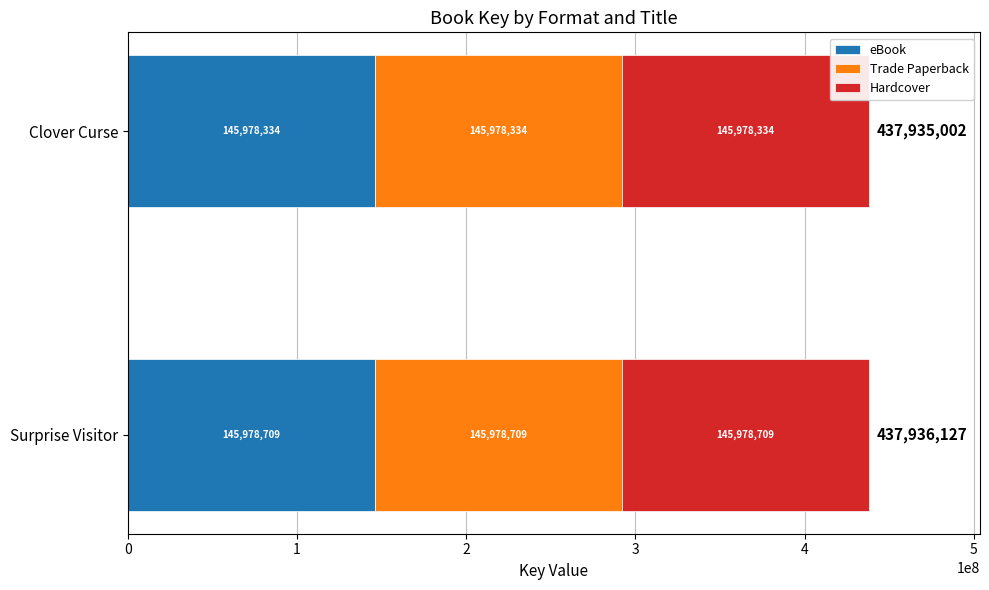

What is the total value across all series at Clover Curse?

437935002